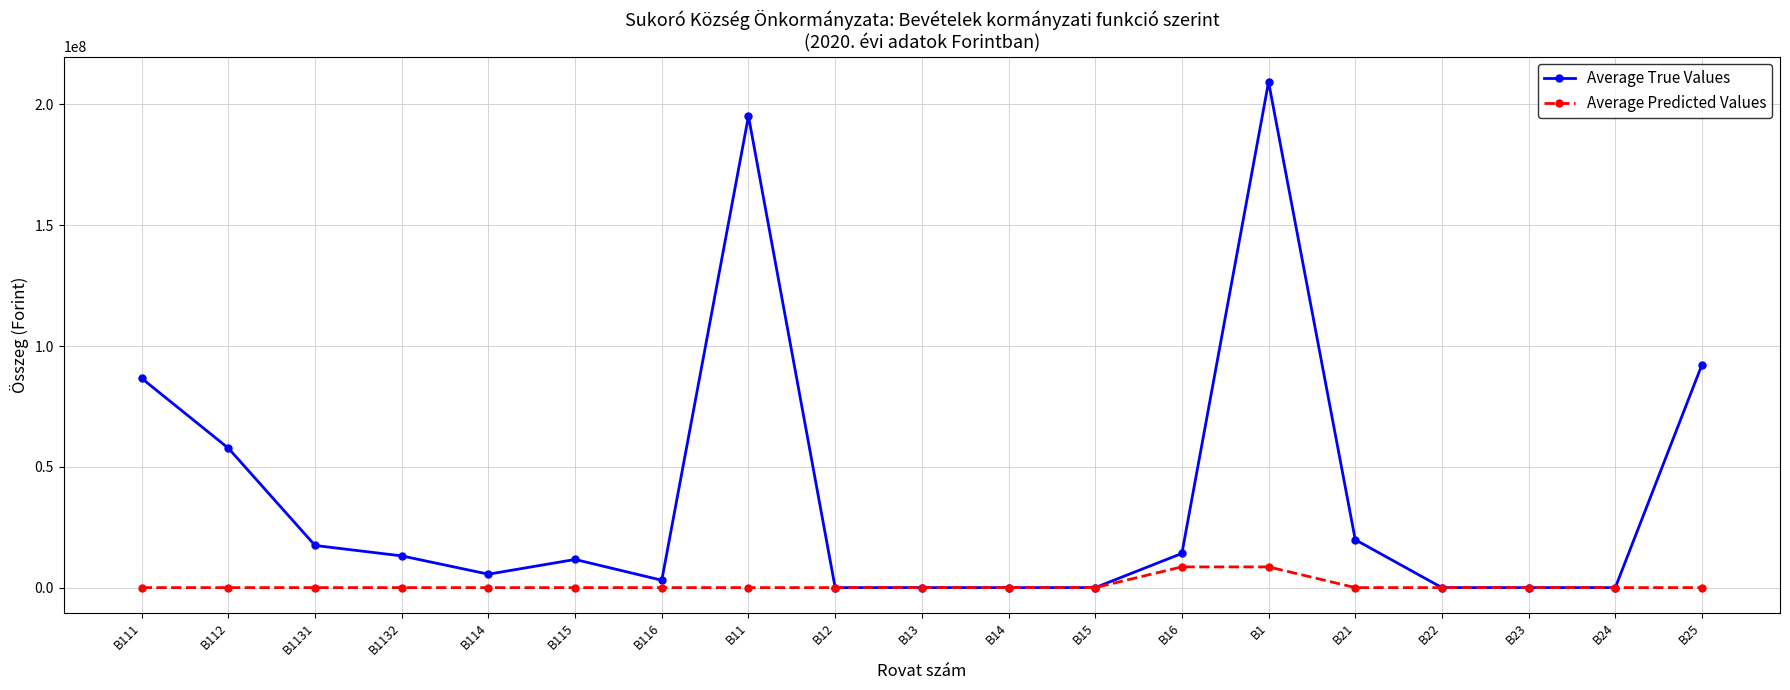

What position from the left is B13?

10